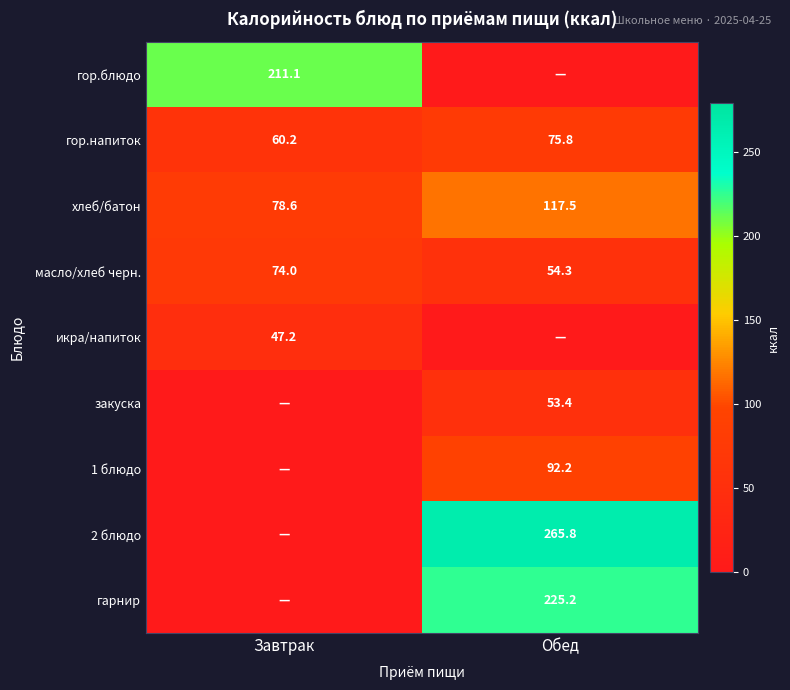

The масло/хлеб черн. series shows 74.0 at Завтрак. True or false?

True